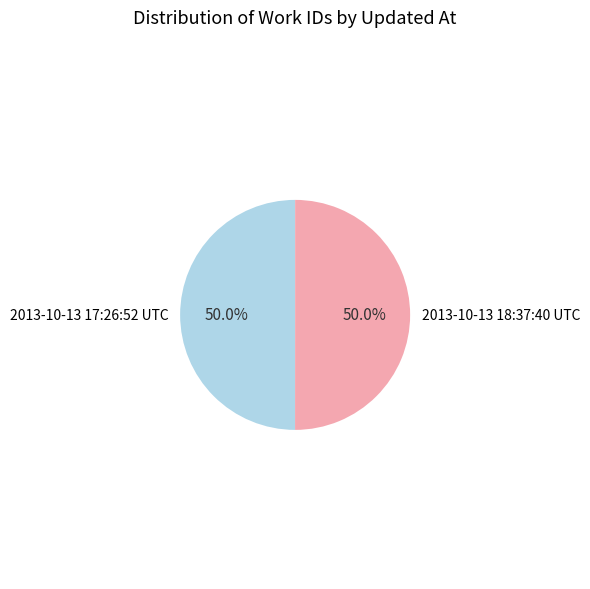

True or false: 2013-10-13 18:37:40 UTC accounts for 43% of the total.

False